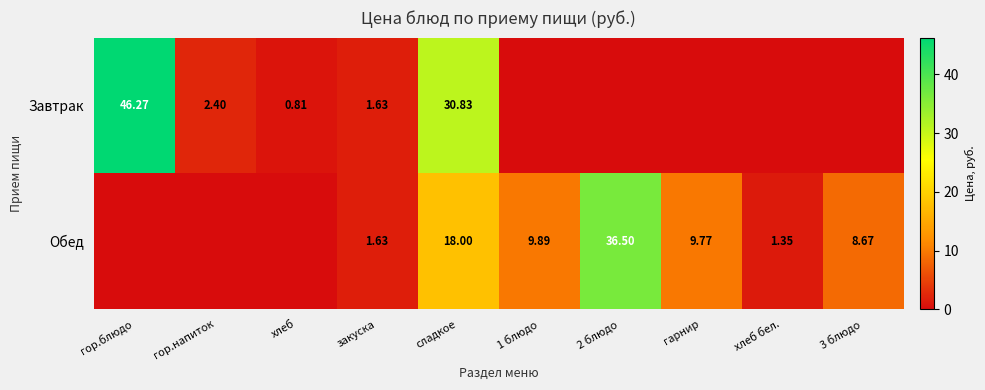

True or false: Обед has a value of 12.1 at 2 блюдо.

False